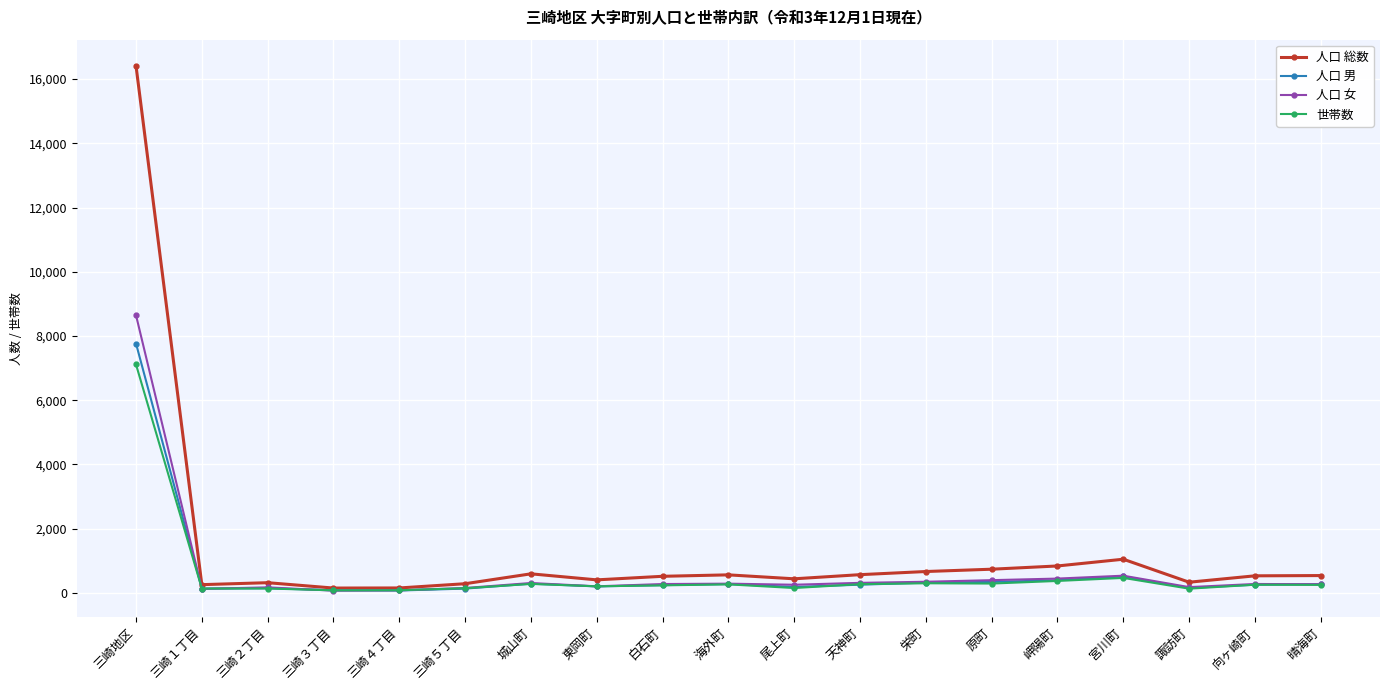

At which category is the sum across all series the highest?

三崎地区